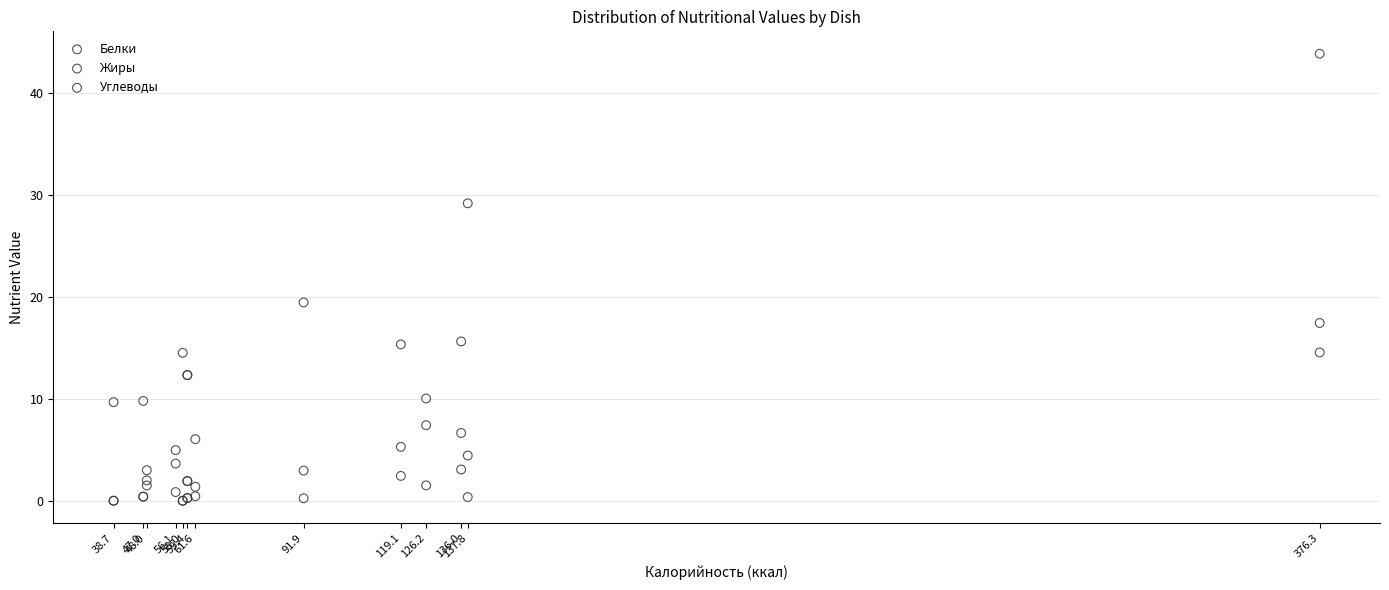

In the Углеводы series, what Y value is closest to 22?

19.5